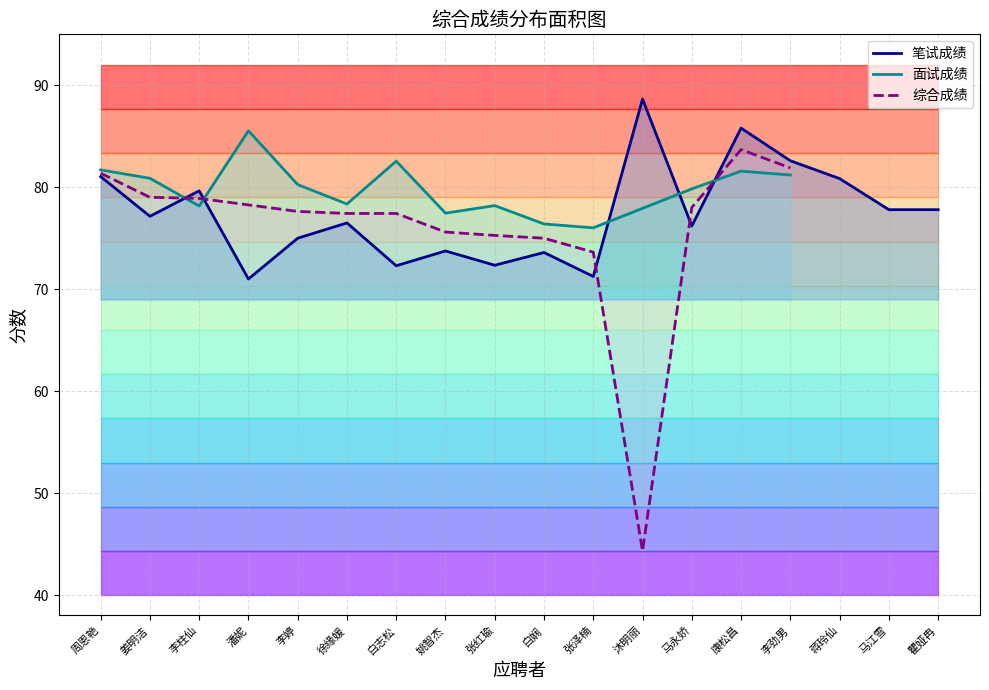

Where is 笔试成绩 nearest to the value 79?

李柱仙